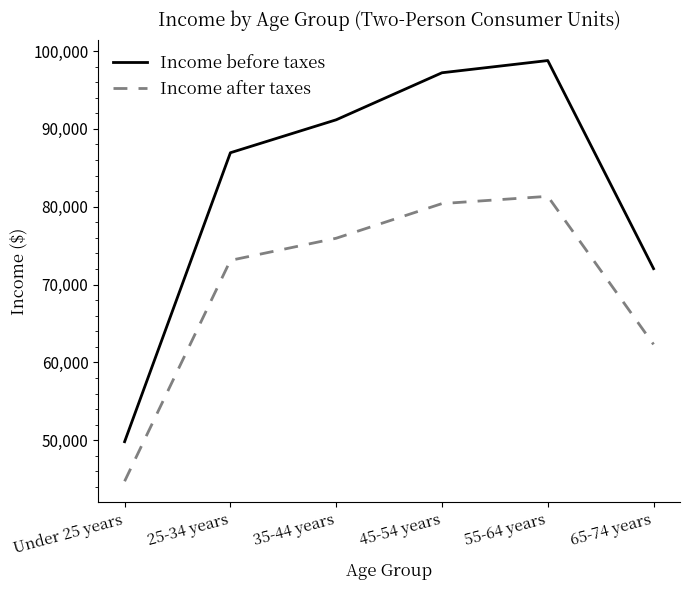

What are all the series names shown in the legend?

Income before taxes, Income after taxes